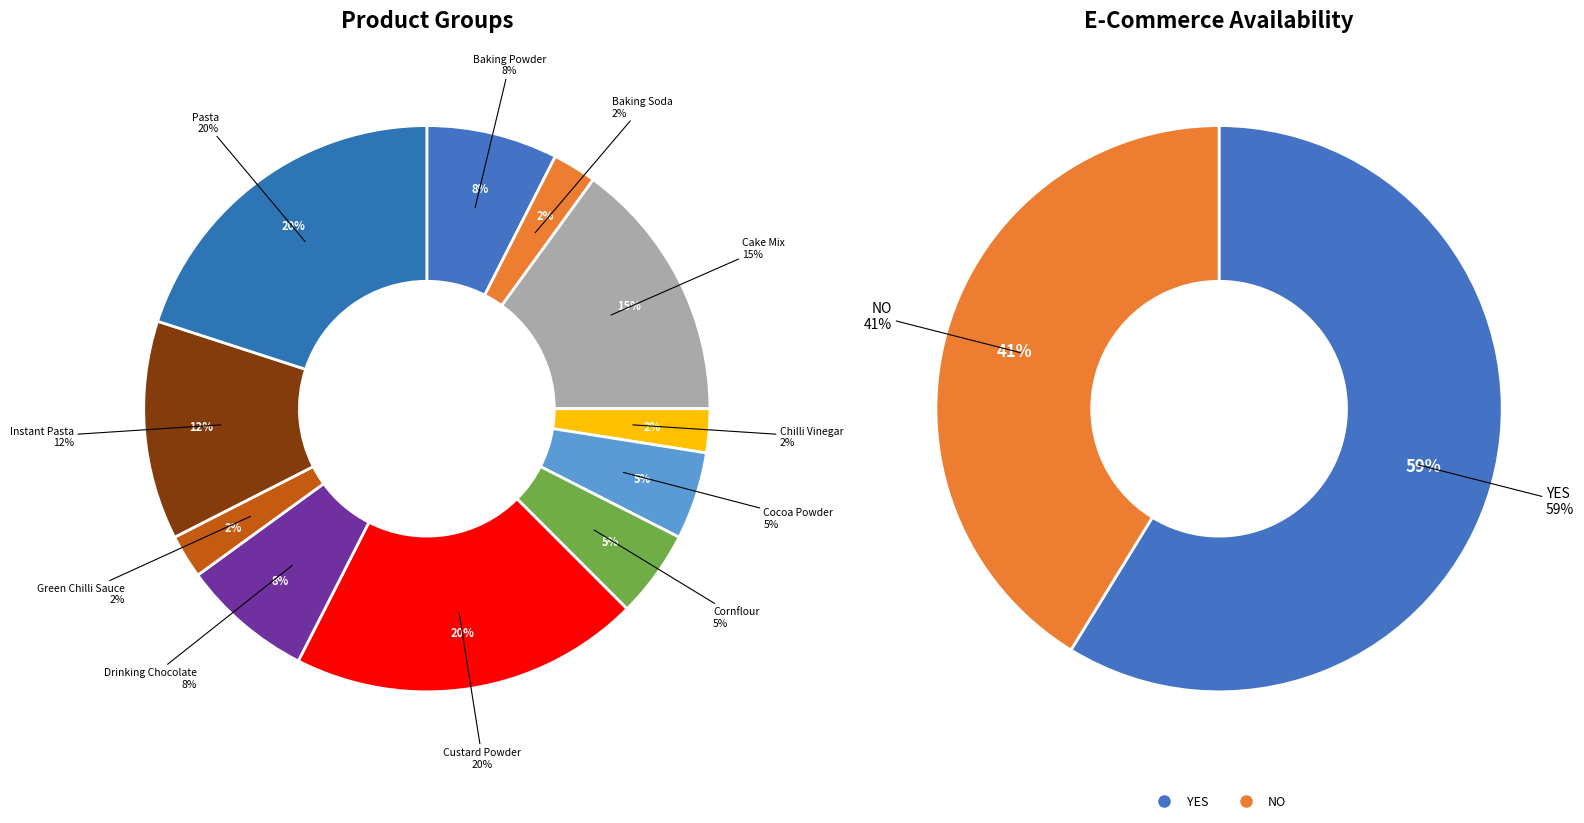

Count the number of slices in the pie.

11